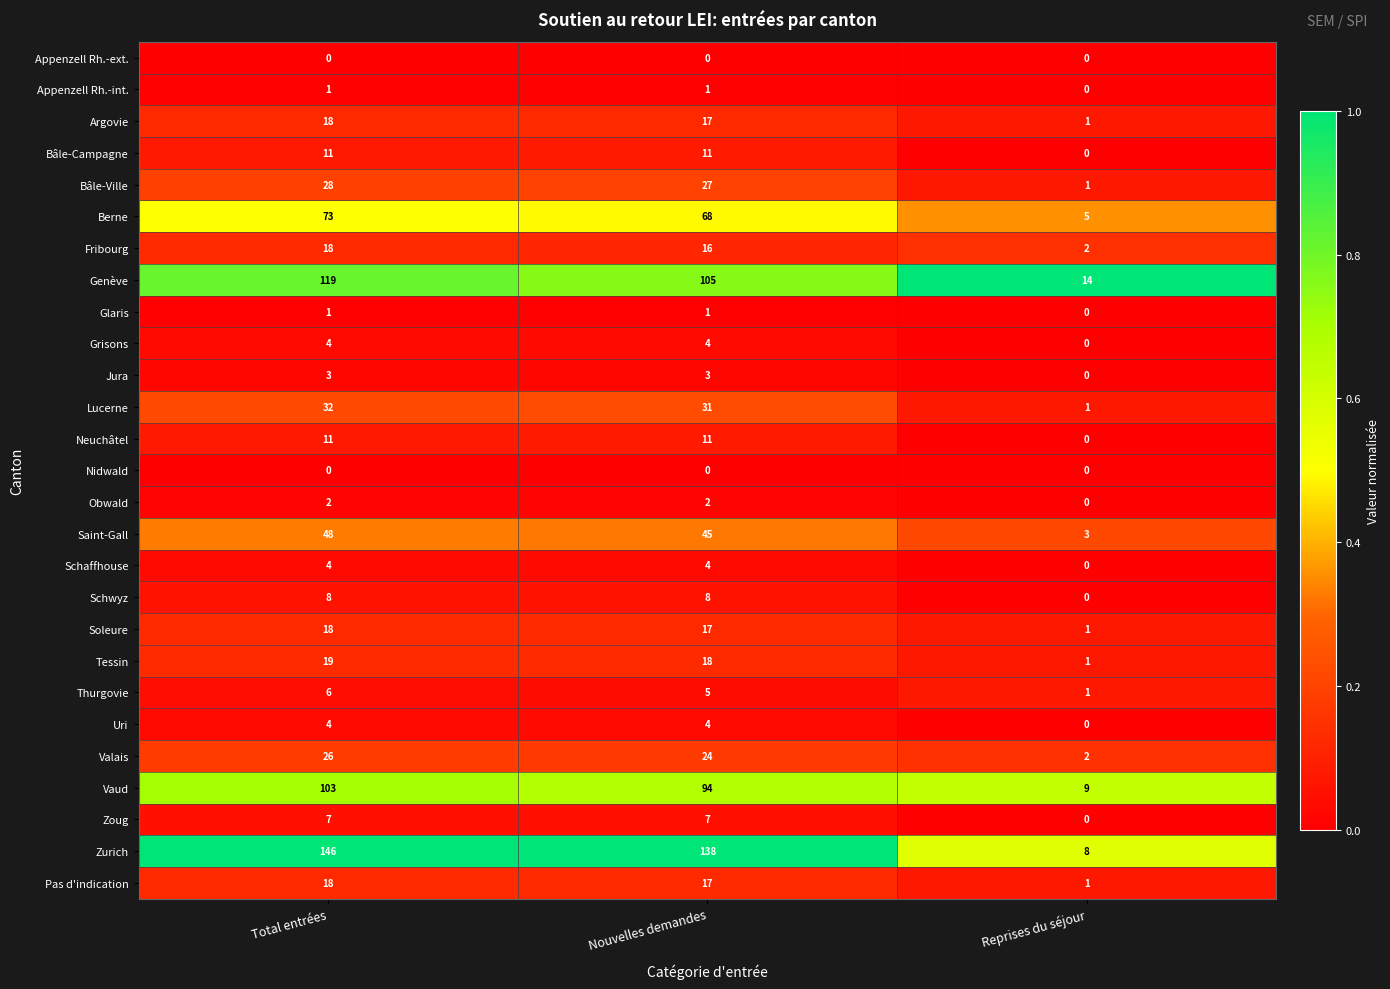

Is the value of Fribourg at Total entrées greater than the value of Appenzell Rh.-int. at Total entrées?

Yes